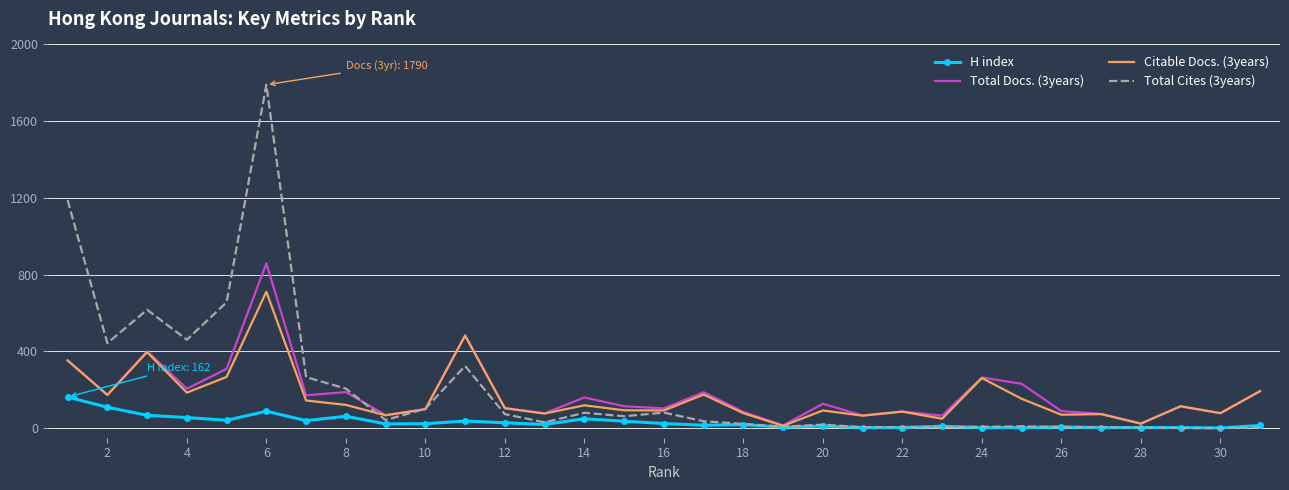

Which series has the largest range (max minus min)?

Total Cites (3years)